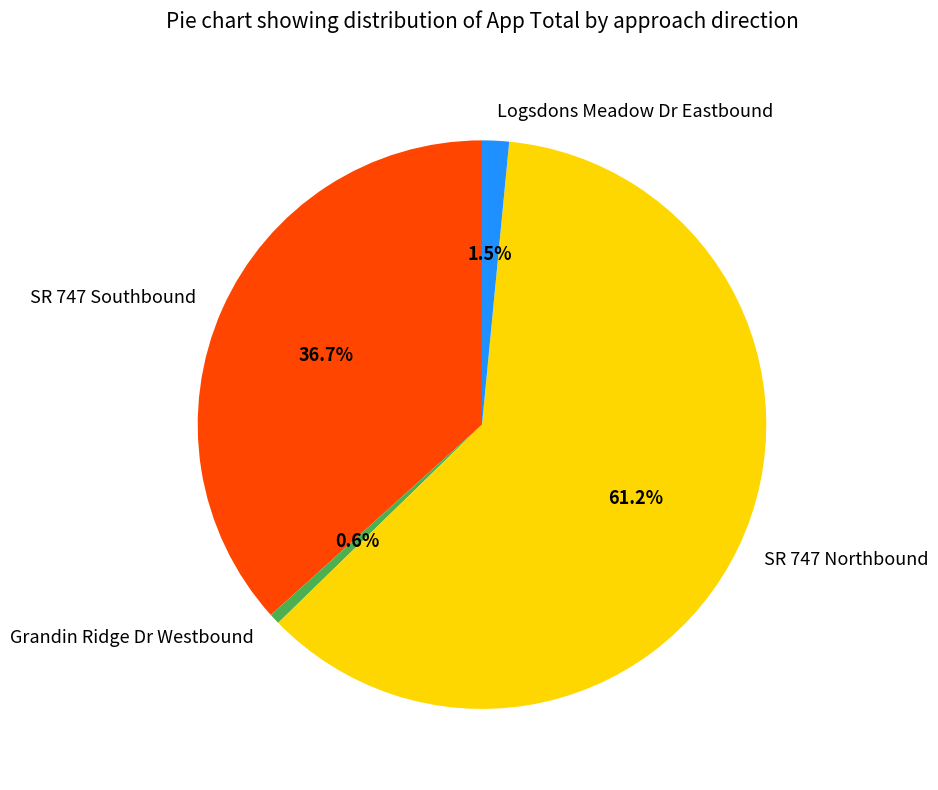

Which has a higher value, Logsdons Meadow Dr Eastbound or Grandin Ridge Dr Westbound?

Logsdons Meadow Dr Eastbound